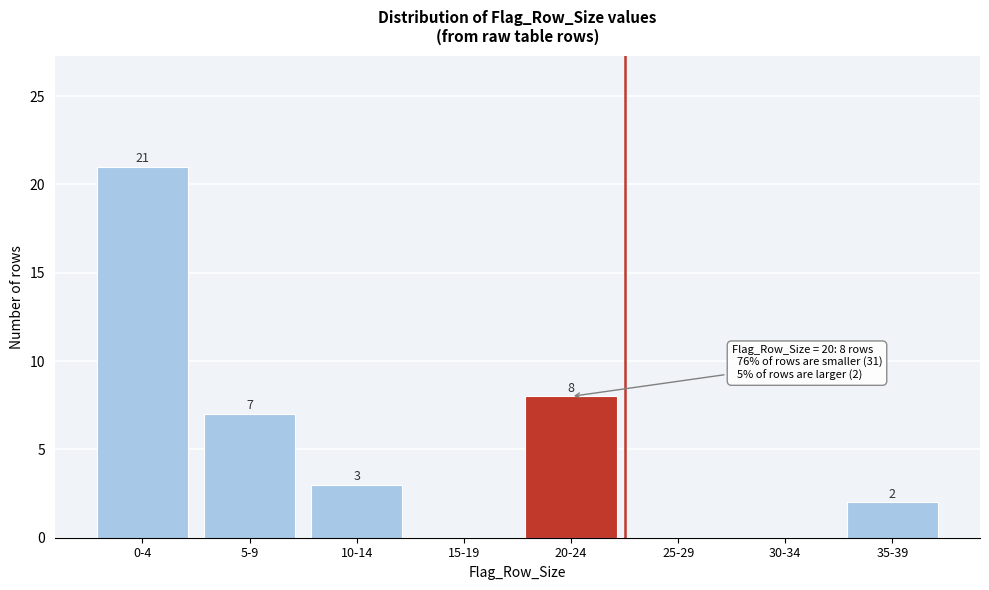

Reading left to right, what are all the values shown in this chart?

0-4=21	5-9=7	10-14=3	15-19=0	20-24=8	25-29=0	30-34=0	35-39=2